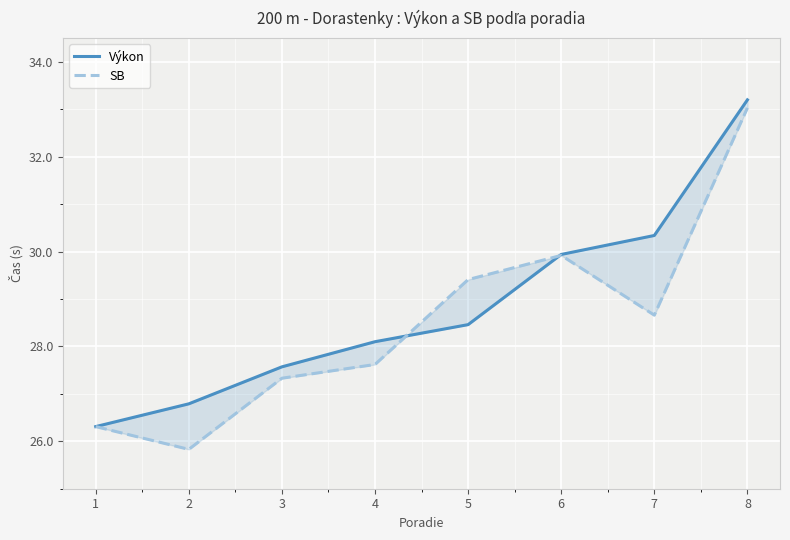

Is the value of Výkon at 4 greater than the value of SB at 4?

Yes